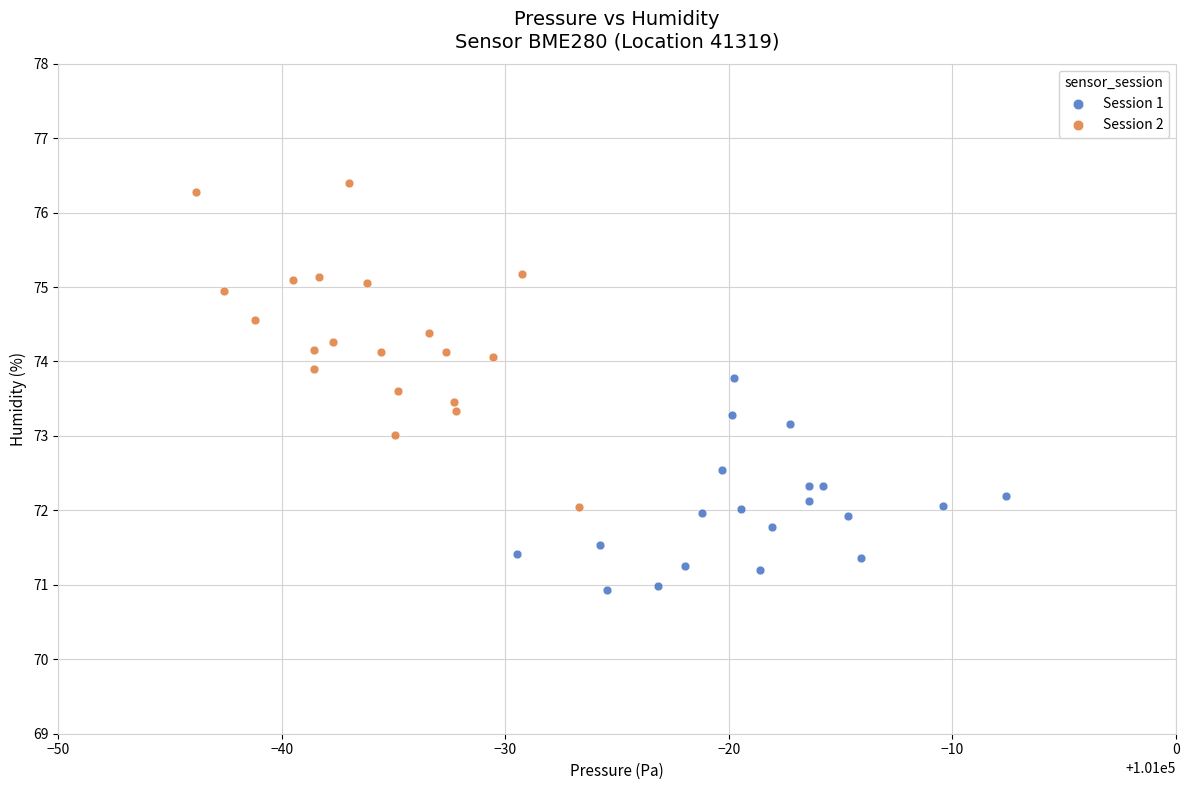

Which series has the largest Y range (max minus min)?

Session 2